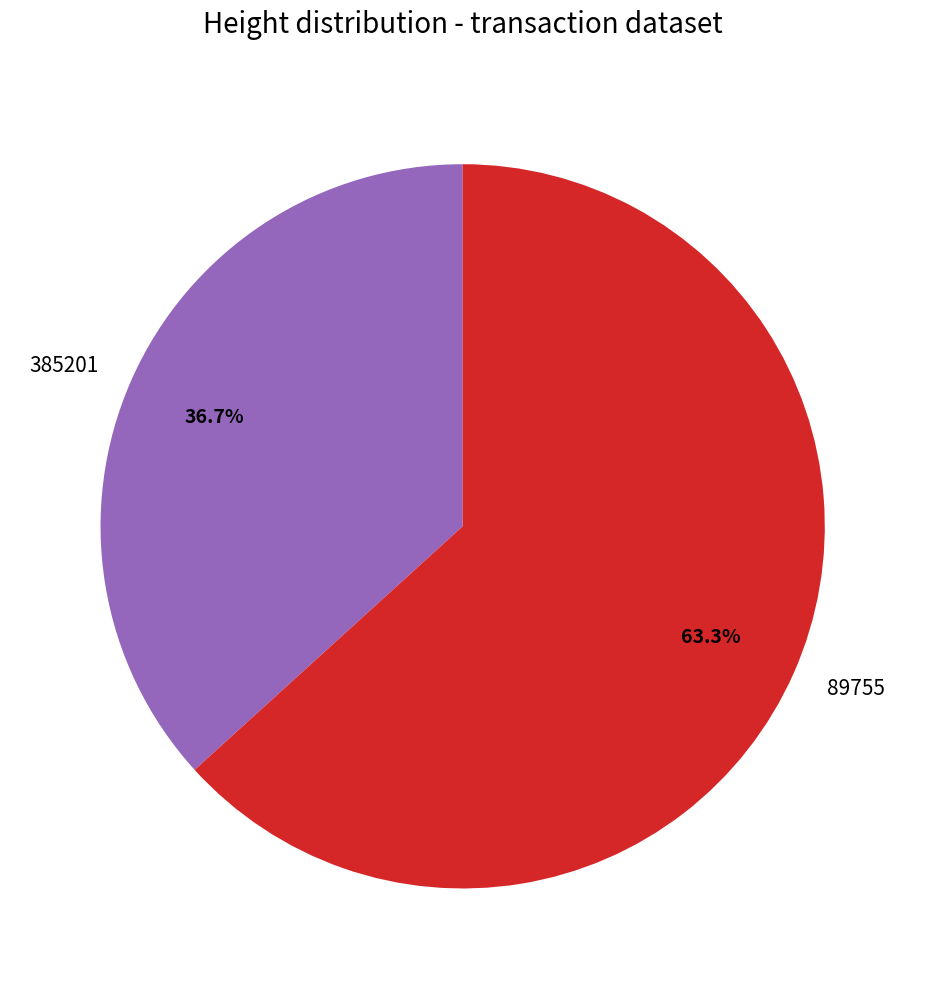

Is there a majority slice in this chart?

Yes